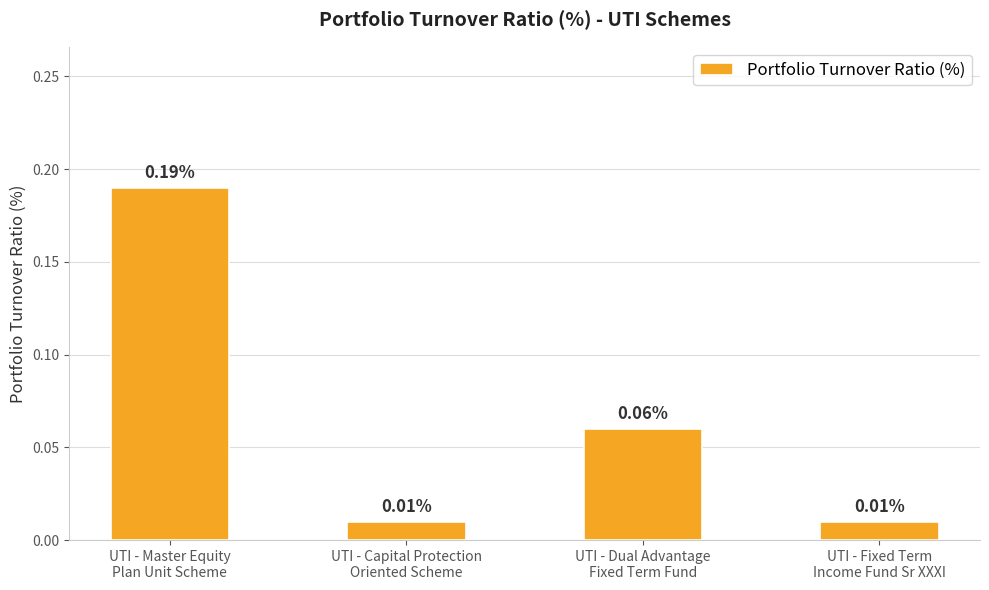

What is the sum of all values?

0.3